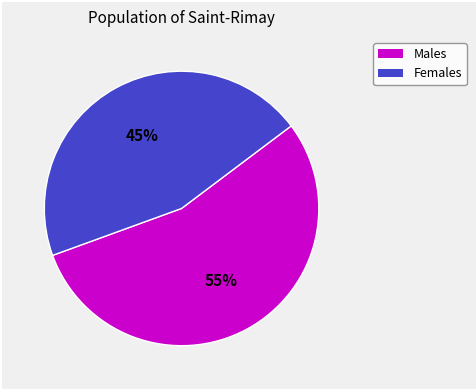

How many slices are in this pie chart?

2